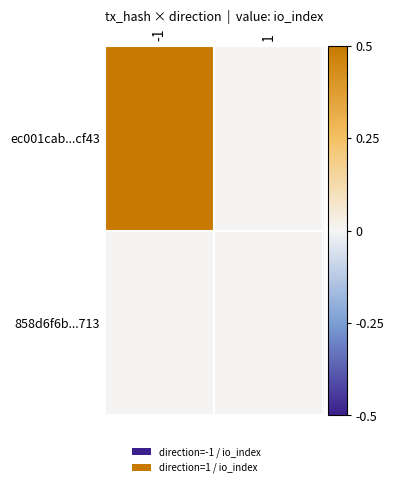

Rank the series by their average value, from highest to lowest.

ec001cab...cf43, 858d6f6b...713